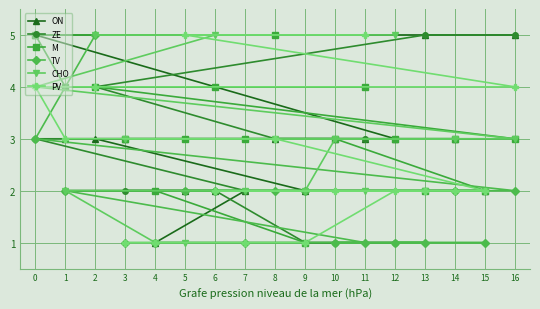

What is the sum of all PV values?

44